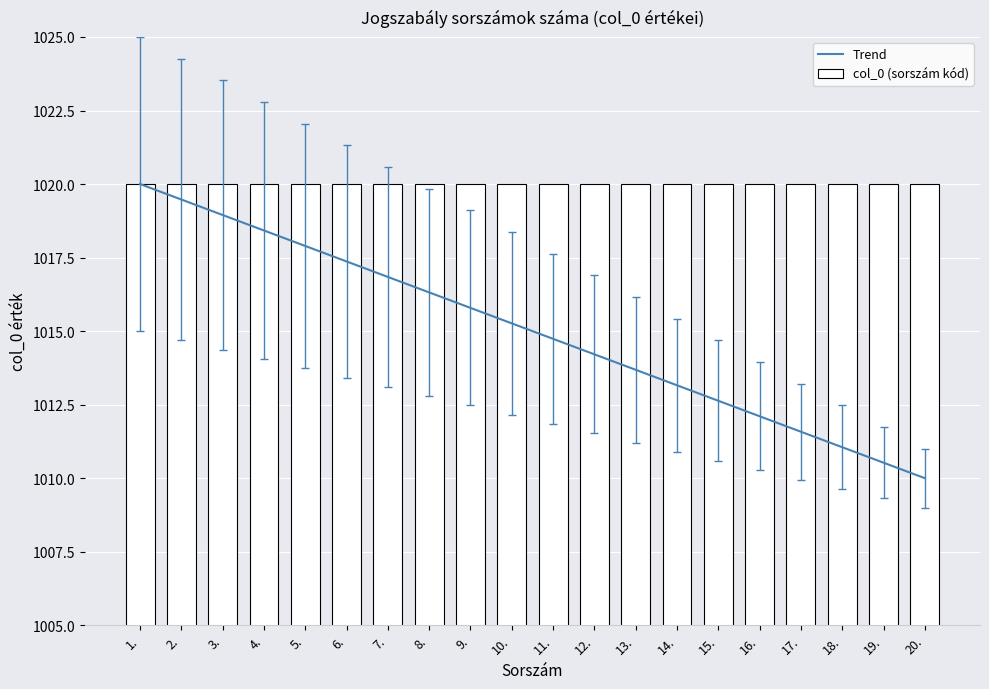

What position from the left is 11.?

11